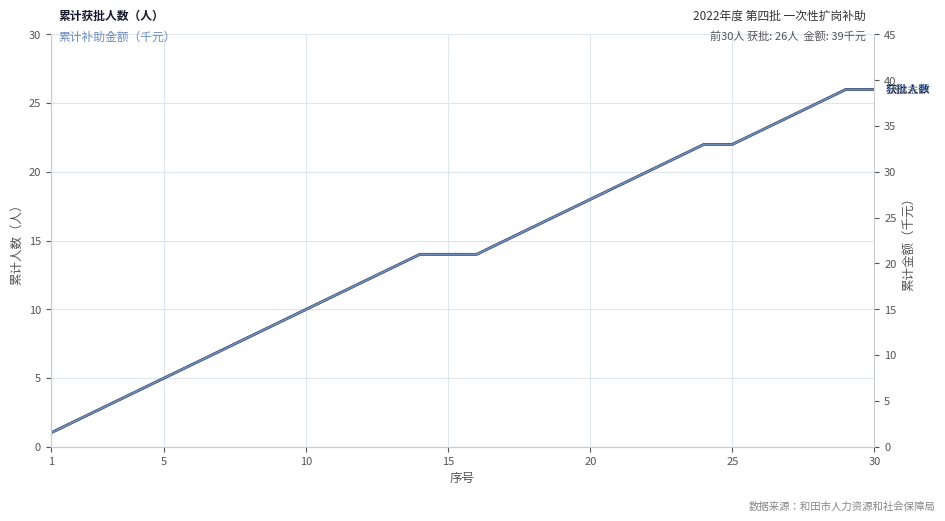

Which has a higher value, 5 or 25?

25